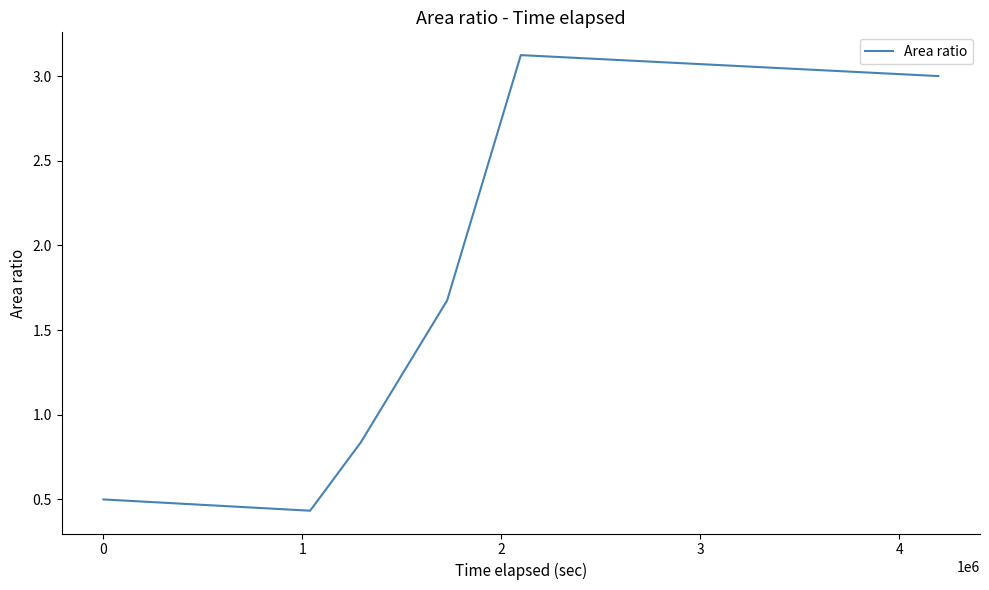

How many interior local valleys (lower than both neighbors) does the data have?

1